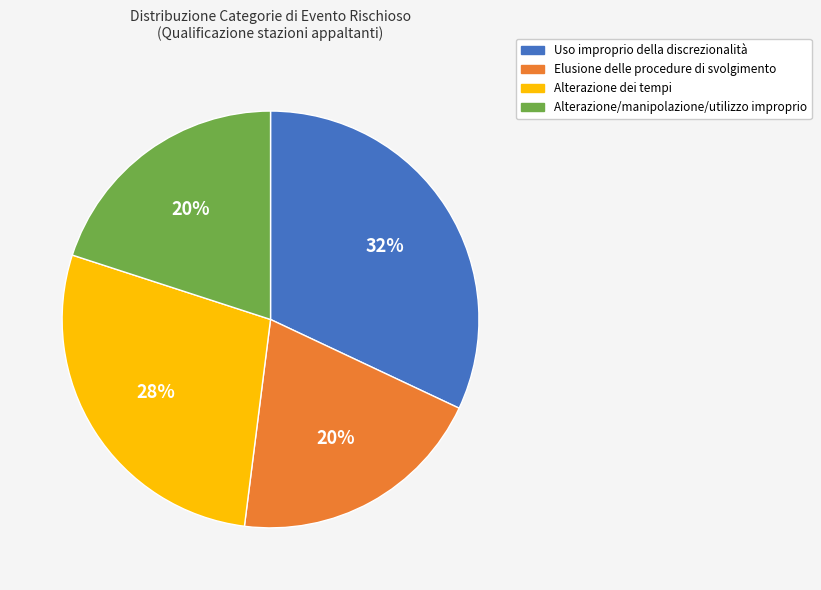

Count the number of slices in the pie.

4